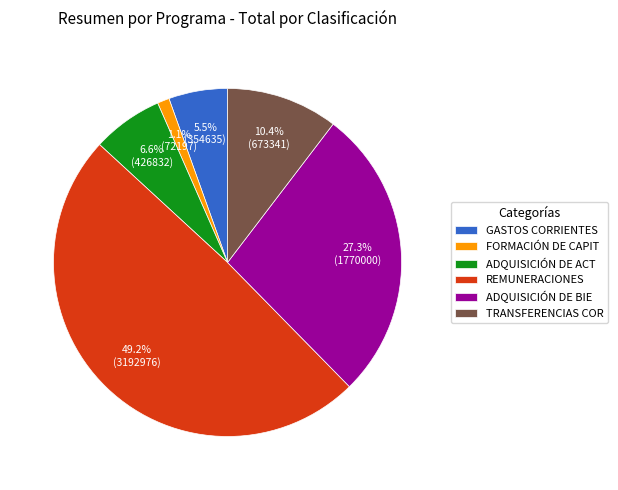

Rank the categories by value from highest to lowest.

REMUNERACIONES, ADQUISICIÓN DE BIE, TRANSFERENCIAS COR, ADQUISICIÓN DE ACT, GASTOS CORRIENTES, FORMACIÓN DE CAPIT